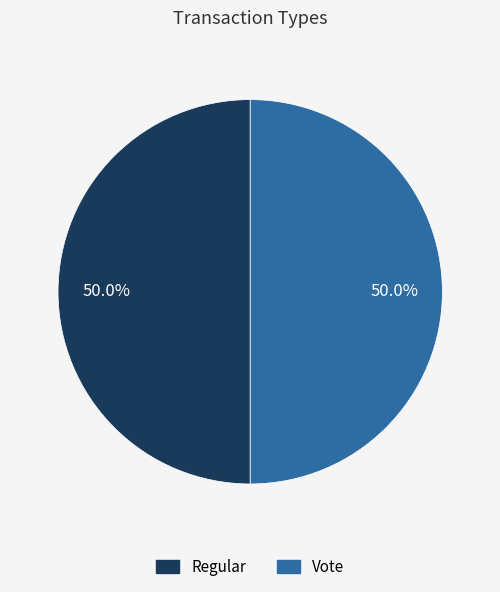

To the nearest percent, what is the average slice percentage?

50%